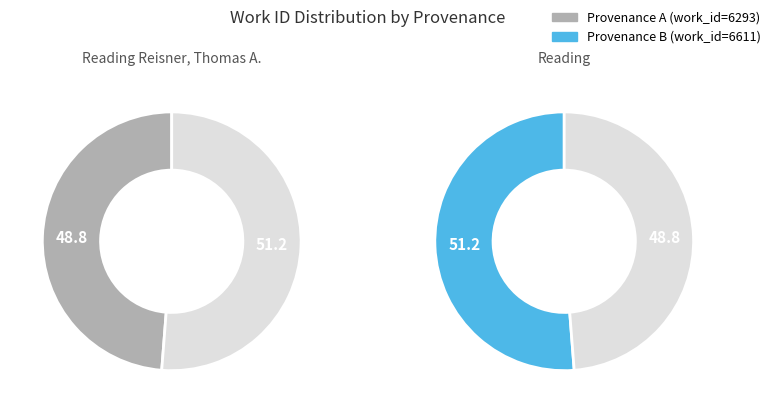

The Reading slice represents 51% of the pie. True or false?

True